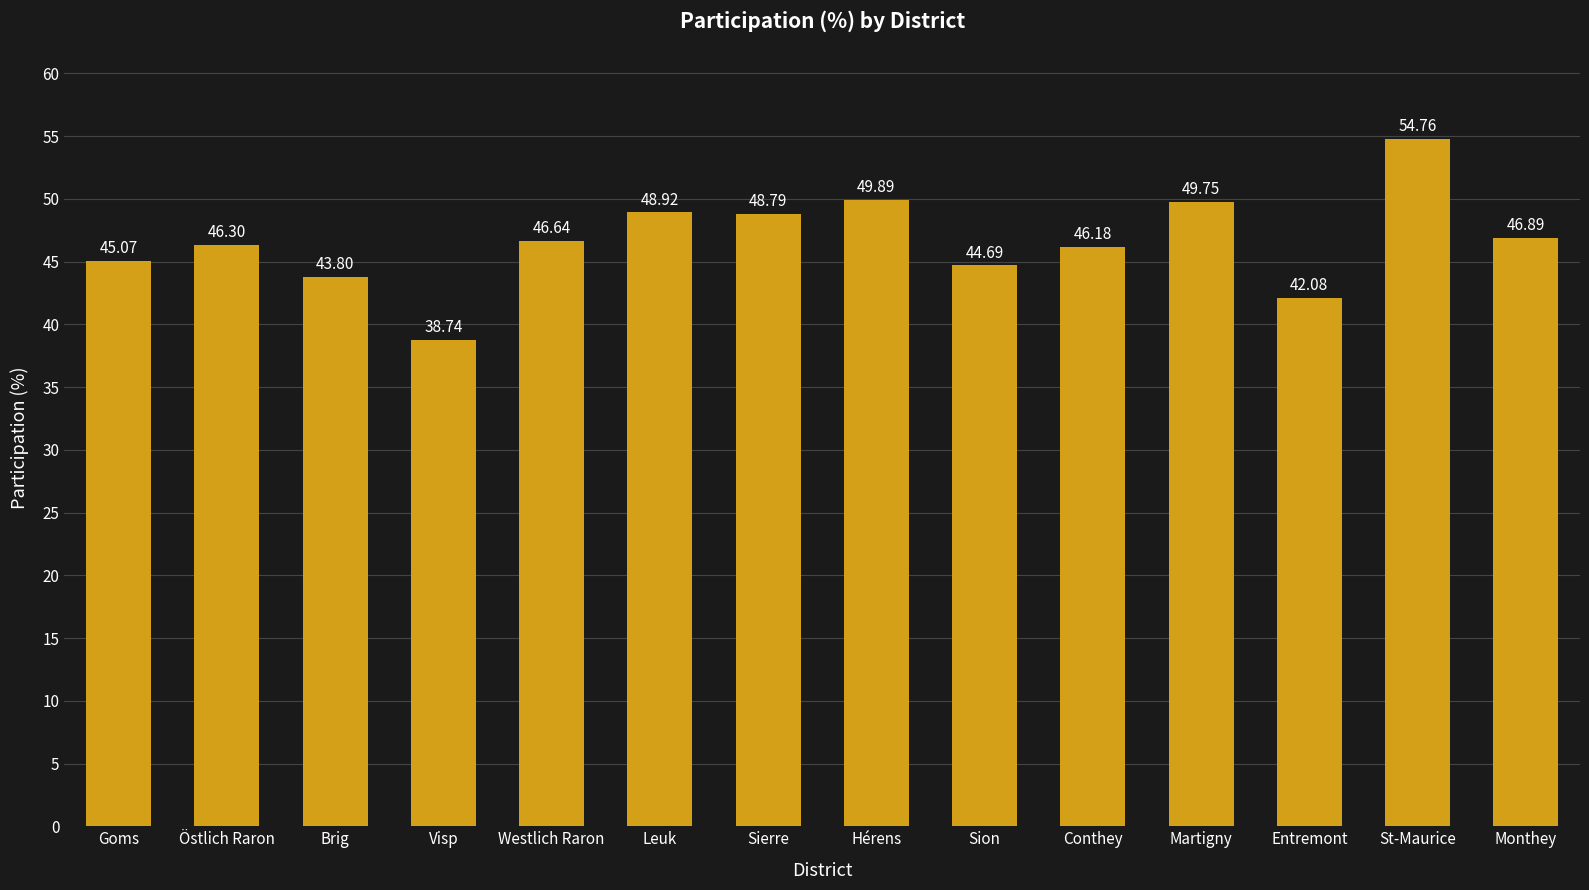

How many values exceed 46?

9